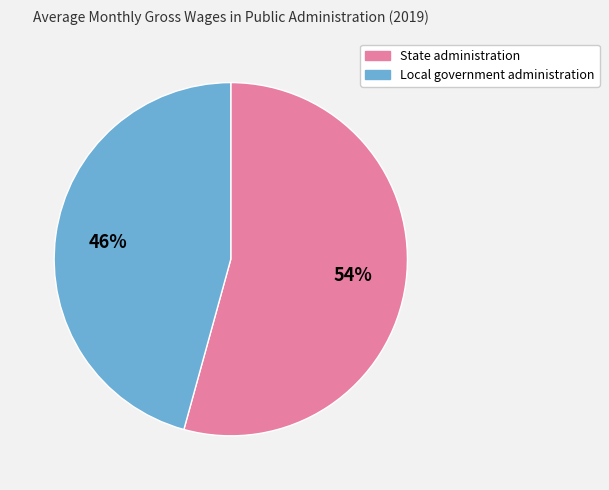

Count the number of slices in the pie.

2